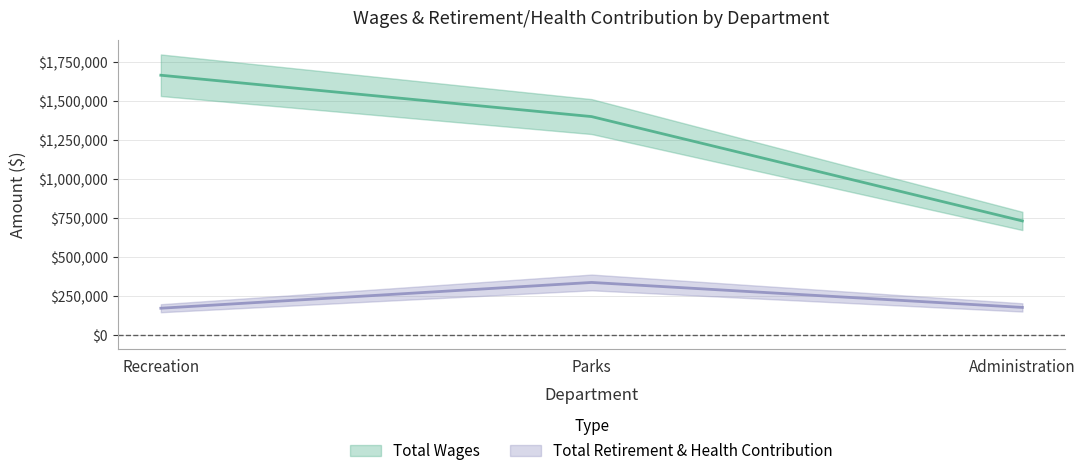

Which category has the lowest value across all series?

Recreation